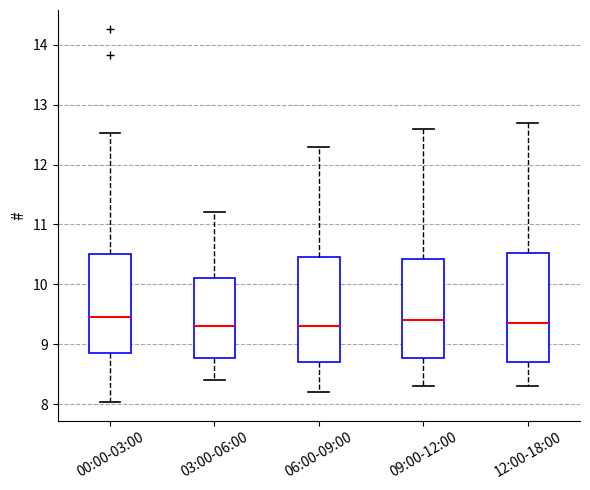

Reading left to right, read every box against the y-axis: the position of its median line, the range the box covers, and the ends of its whiskers. The values are not printed on the chart, so give them approximately, as read against the axis.

00:00-03:00: median 9.5, box 8.9 to 10.5, whiskers 8.0 to 12.5
03:00-06:00: median 9.3, box 8.8 to 10.1, whiskers 8.4 to 11.2
06:00-09:00: median 9.3, box 8.7 to 10.5, whiskers 8.2 to 12.3
09:00-12:00: median 9.4, box 8.8 to 10.4, whiskers 8.3 to 12.6
12:00-18:00: median 9.4, box 8.7 to 10.5, whiskers 8.3 to 12.7